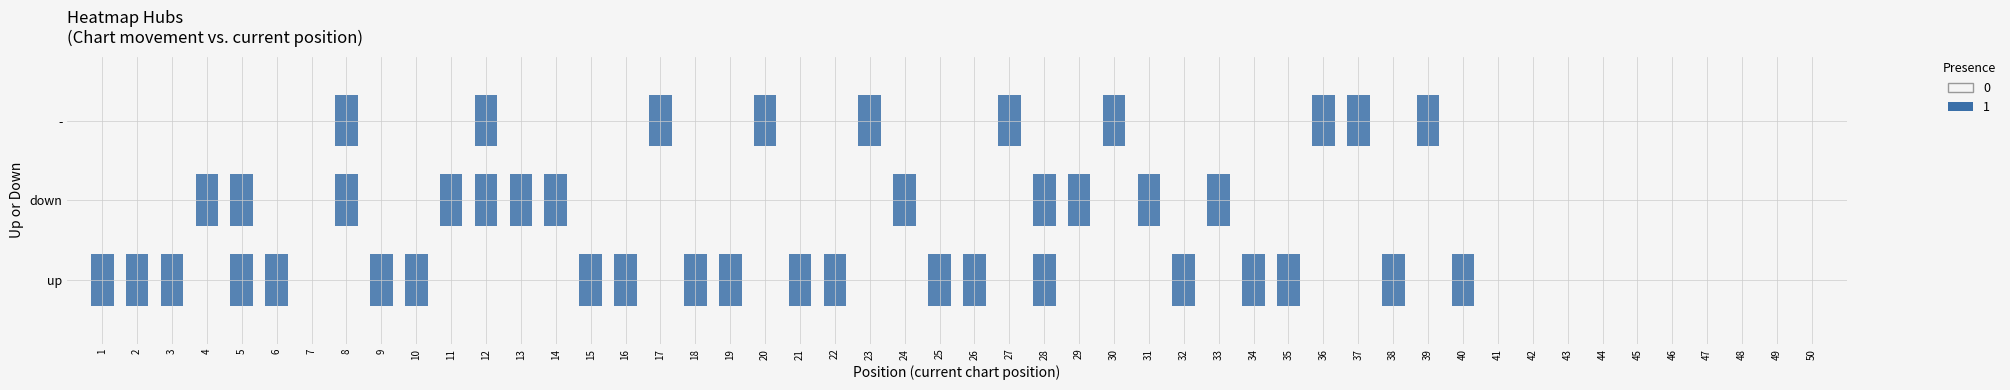

The down series shows 10 at 11. True or false?

False